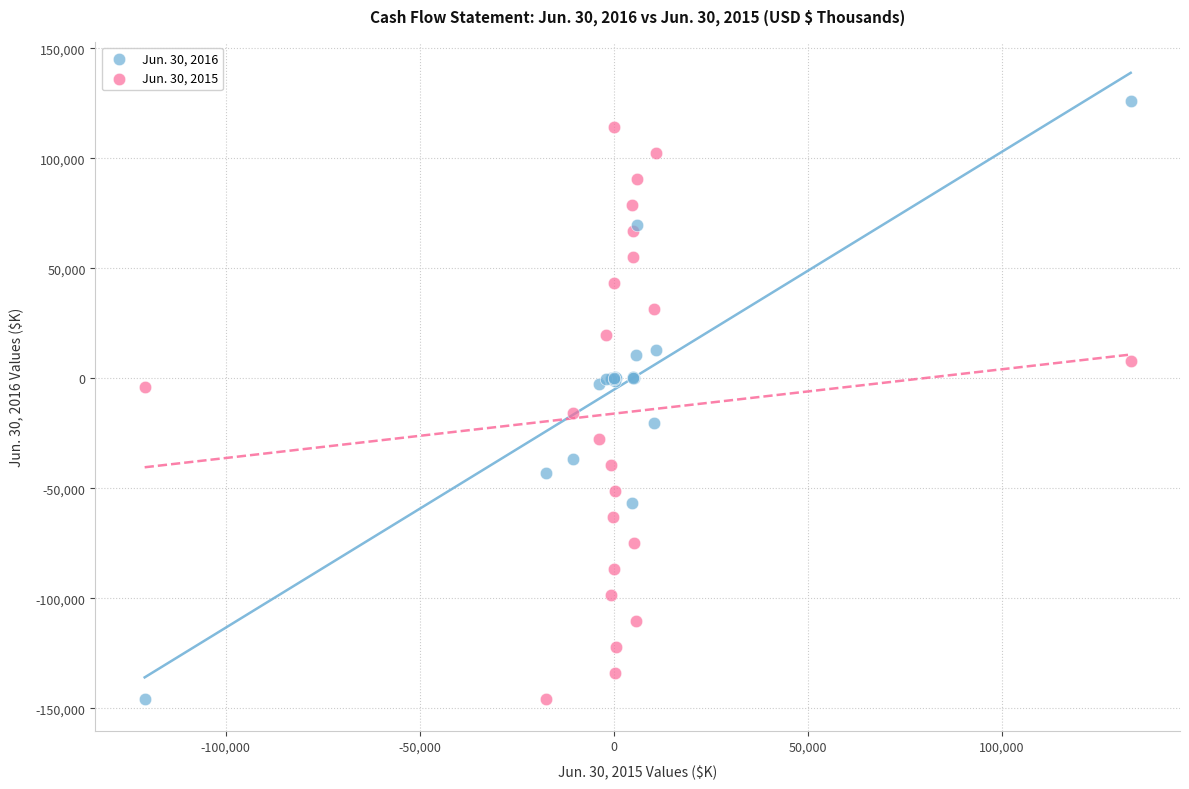

What are all the series names shown in the legend?

Jun. 30, 2016, Jun. 30, 2015